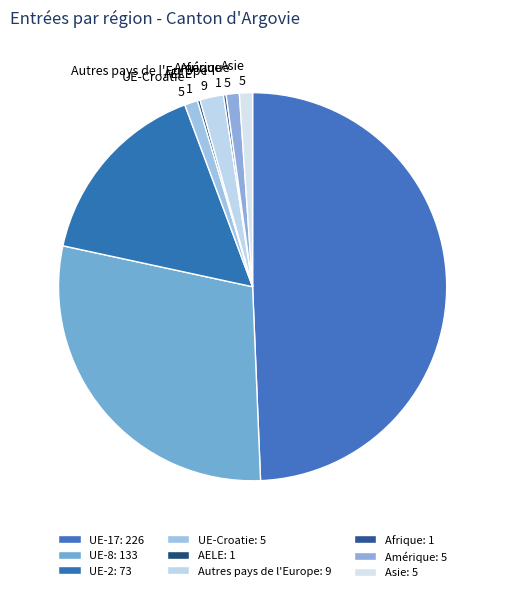

Does UE-8 represent more than half of the total?

No